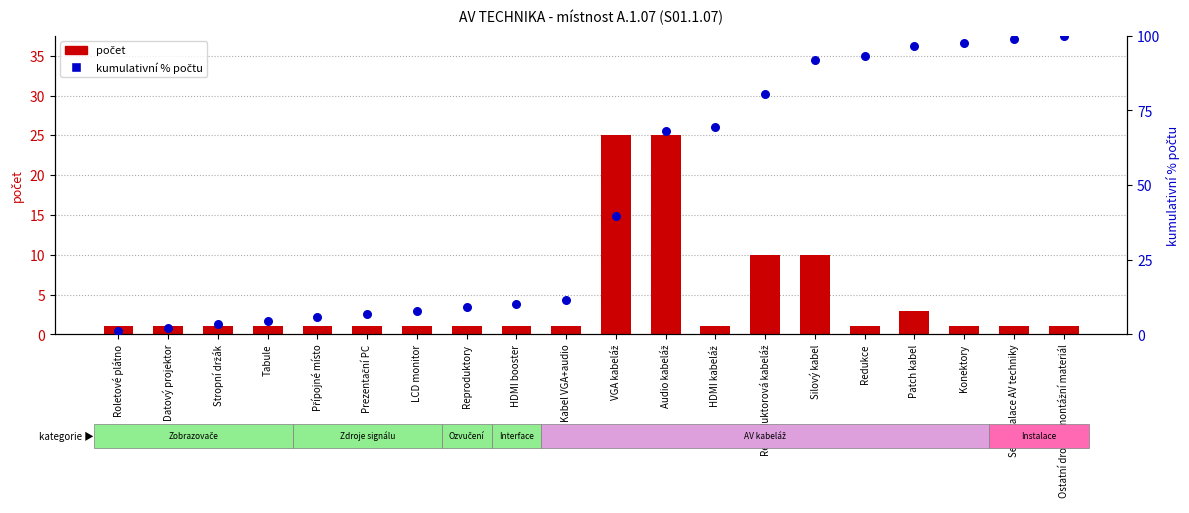

What are all the series names shown in the legend?

počet, kumulativní % počtu